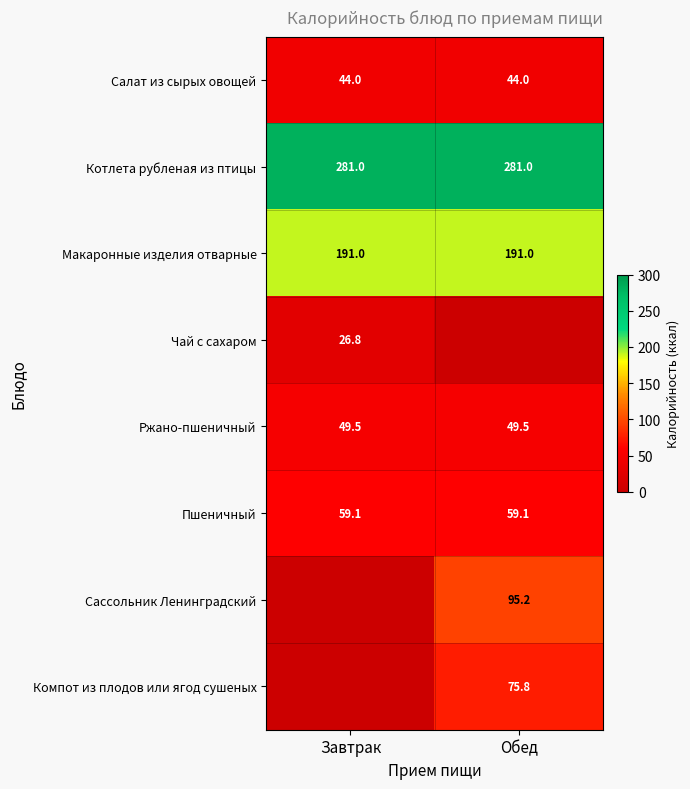

Is the value of Салат из сырых овощей at Обед greater than the value of Ржано-пшеничный at Обед?

No